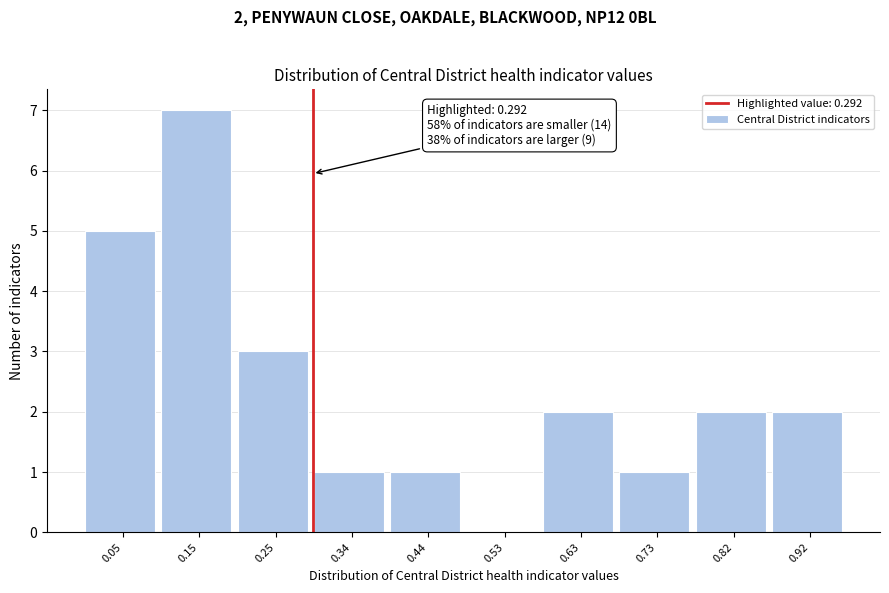

Which range on the x-axis has the tallest bar?

0.10 to 0.20